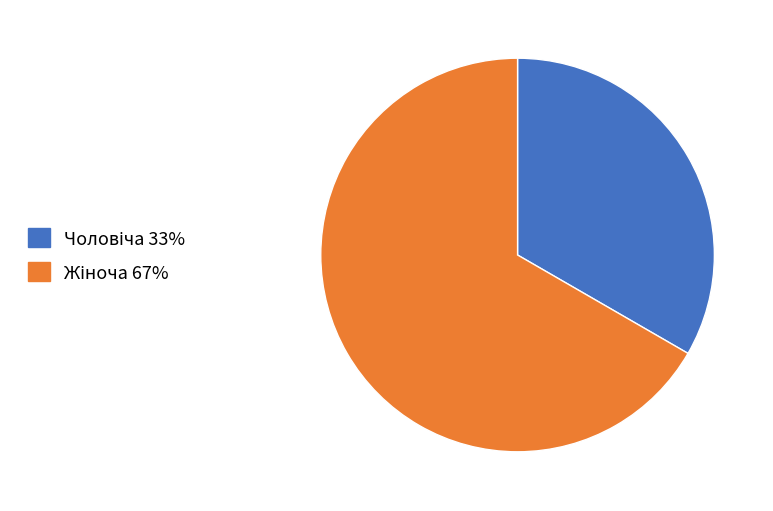

Does any single category account for the majority?

Yes